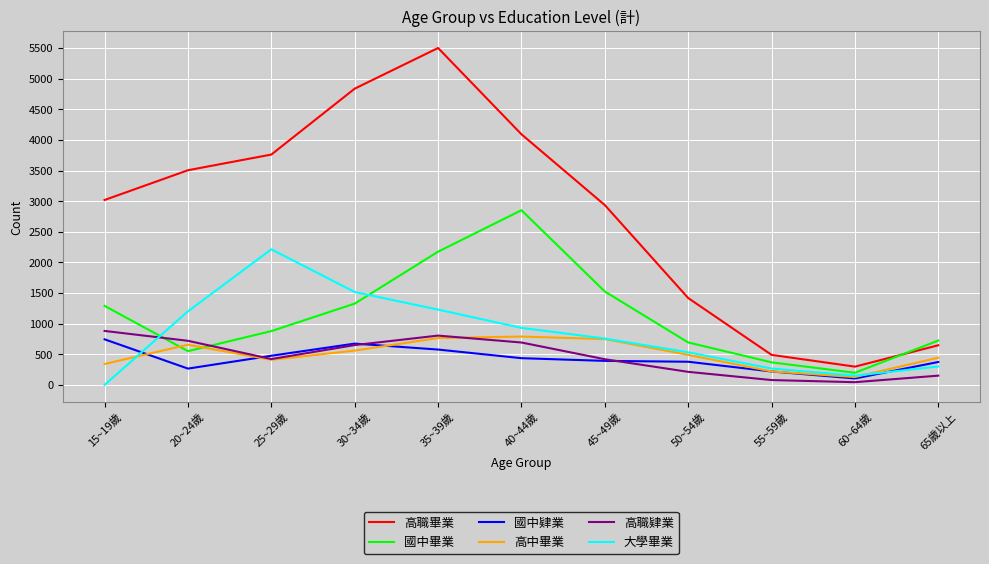

What is the sum of all 國中肄業 values?

4641